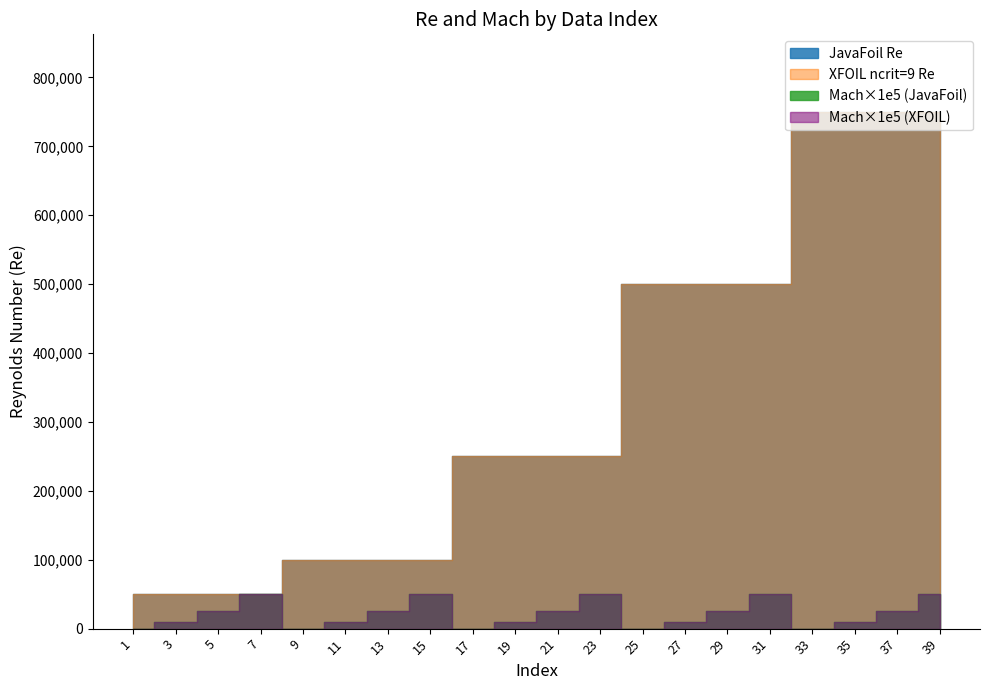

What is the value of the Mach (JavaFoil) point at the 4th from the left?

0.5